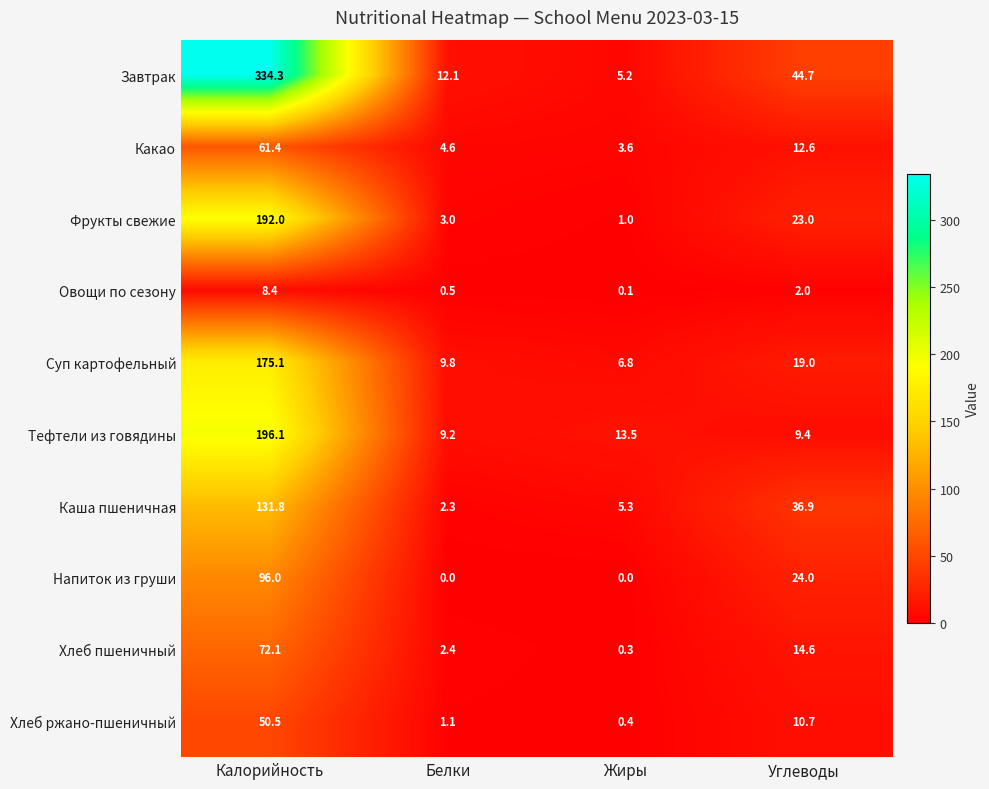

Which series has the largest total across all categories?

Завтрак